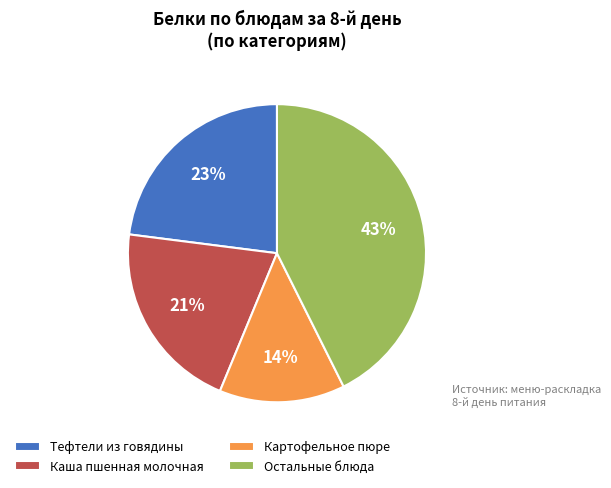

Do Тефтели из говядины and Остальные блюда together represent more than half of the pie?

Yes